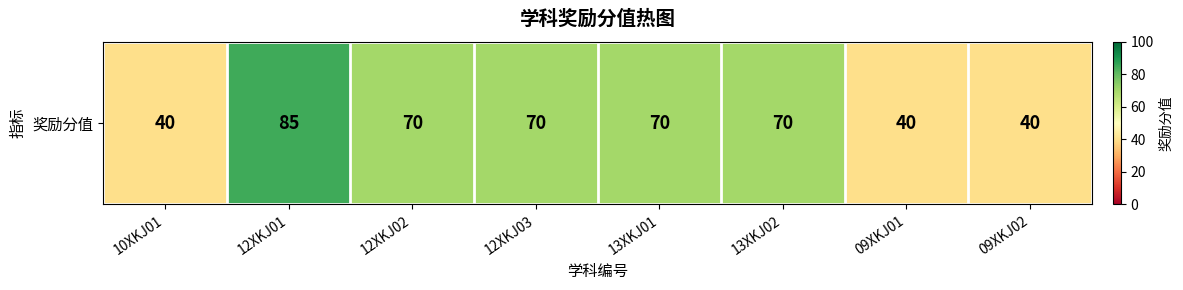

What is the greatest value displayed?

85